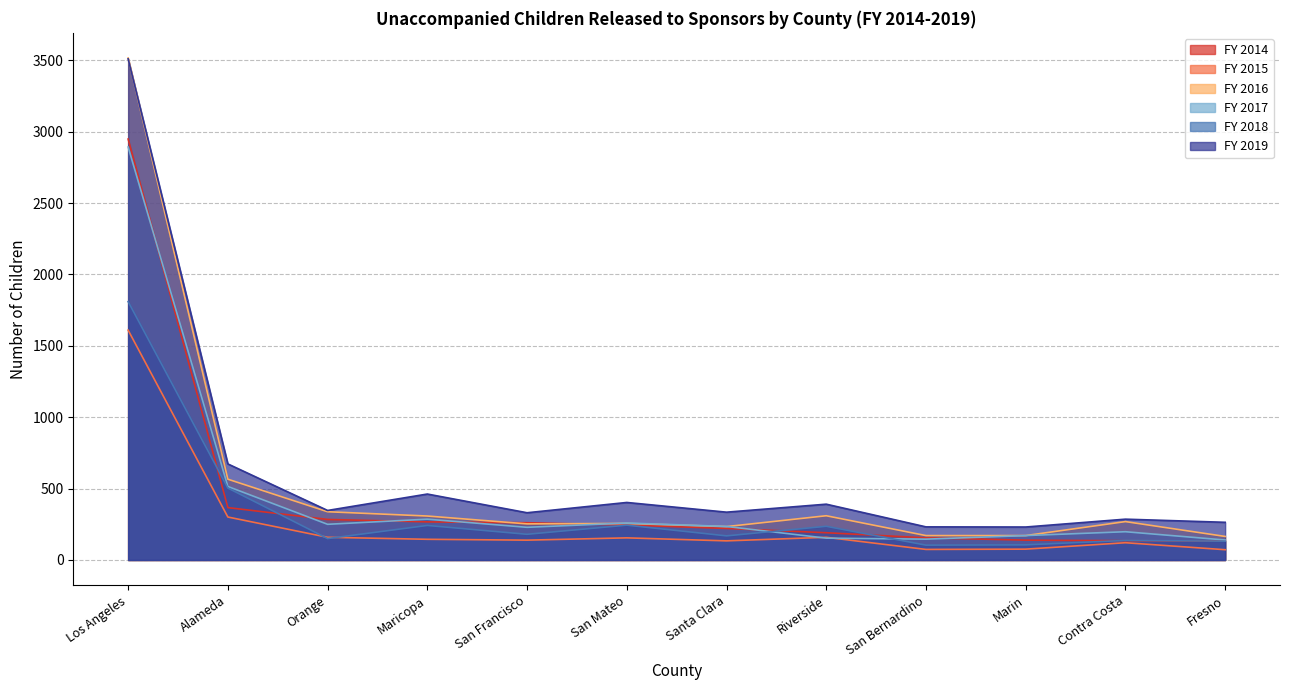

At which label does FY 2018 first exceed 137?

Los Angeles